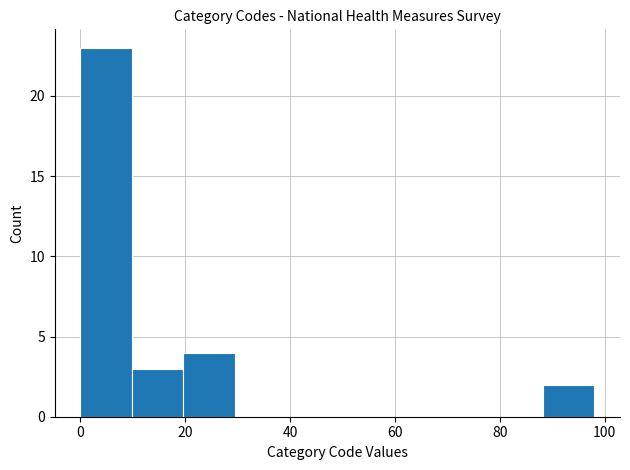

Reading left to right, transcribe this chart: for each bar, give the range it covers on the x-axis and its height. Neither the bar edges nor the heights are printed on the chart, so give them approximately, as read against the axes.

0.0 to 9.8: 23
9.8 to 19.6: 3
19.6 to 29.4: 4
29.4 to 39.2: 0
39.2 to 49.0: 0
49.0 to 58.8: 0
58.8 to 68.6: 0
68.6 to 78.4: 0
78.4 to 88.2: 0
88.2 to 98.0: 2